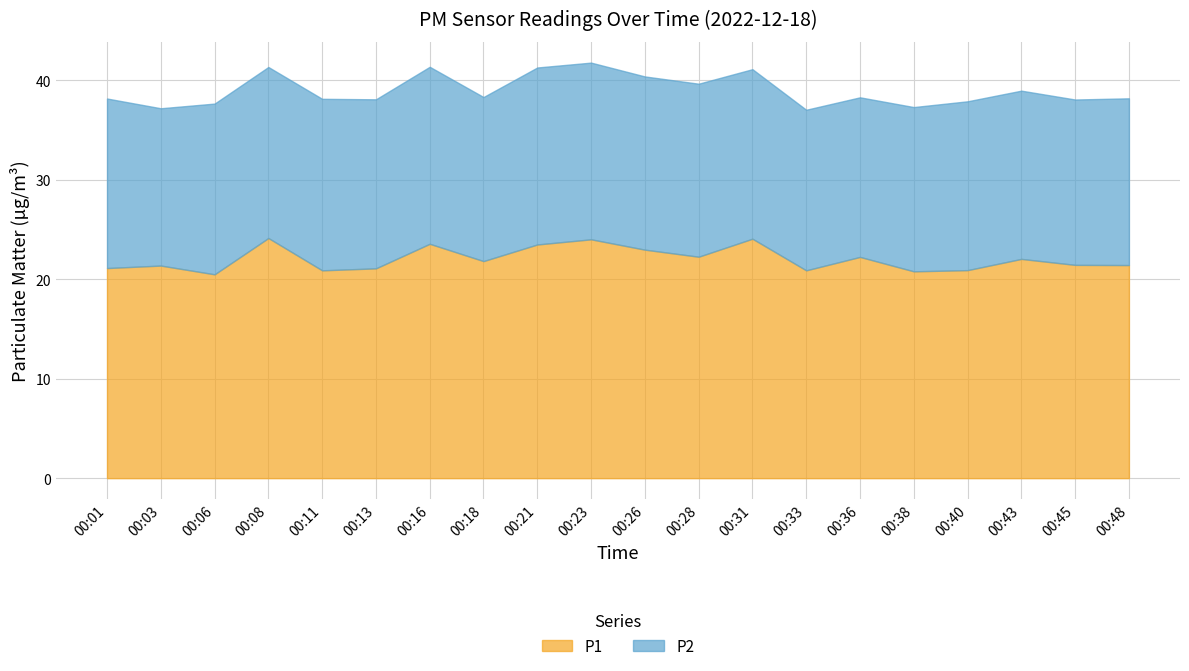

Is it true that P2 equals 7.0 at 00:23?

False